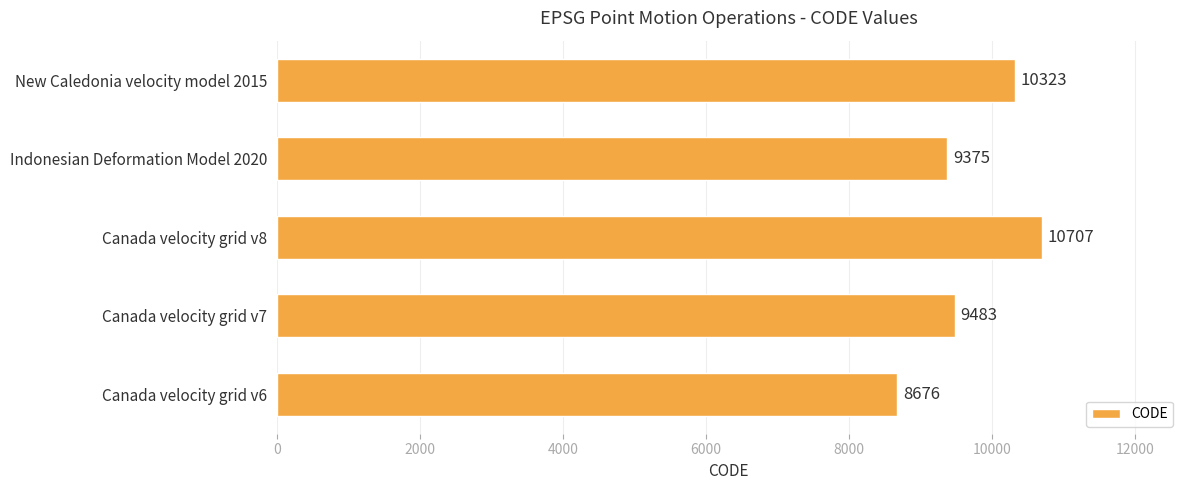

At which label is the value closest to 9691?

Canada velocity grid v7